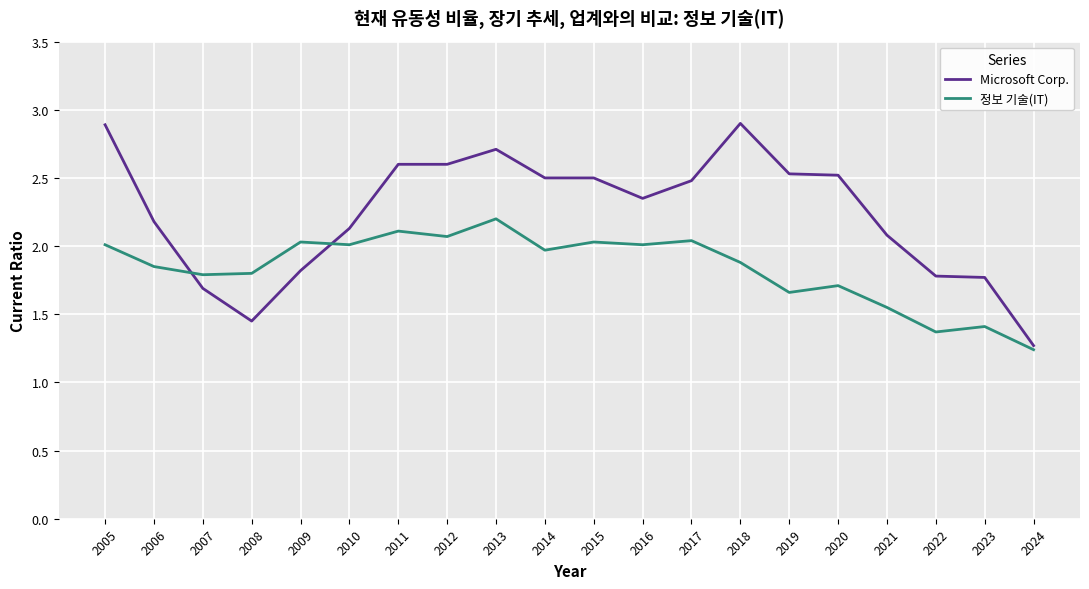

How many lines are shown in the chart?

2